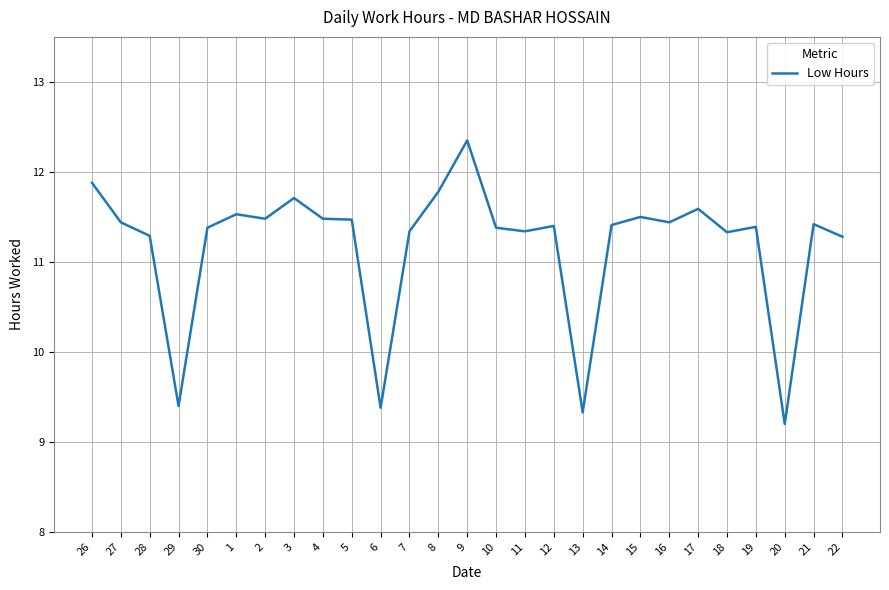

At which category does the chart reach its minimum across all series?

20